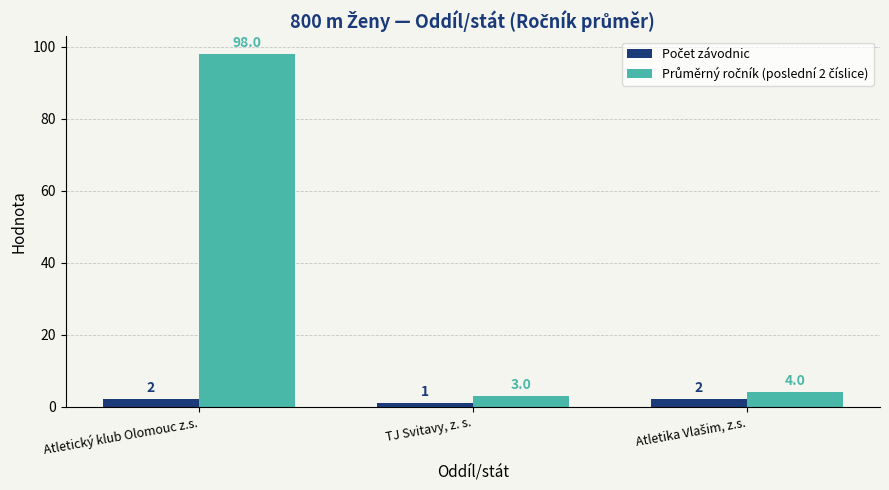

Which category has the highest value across all series?

Atletický klub Olomouc z.s.